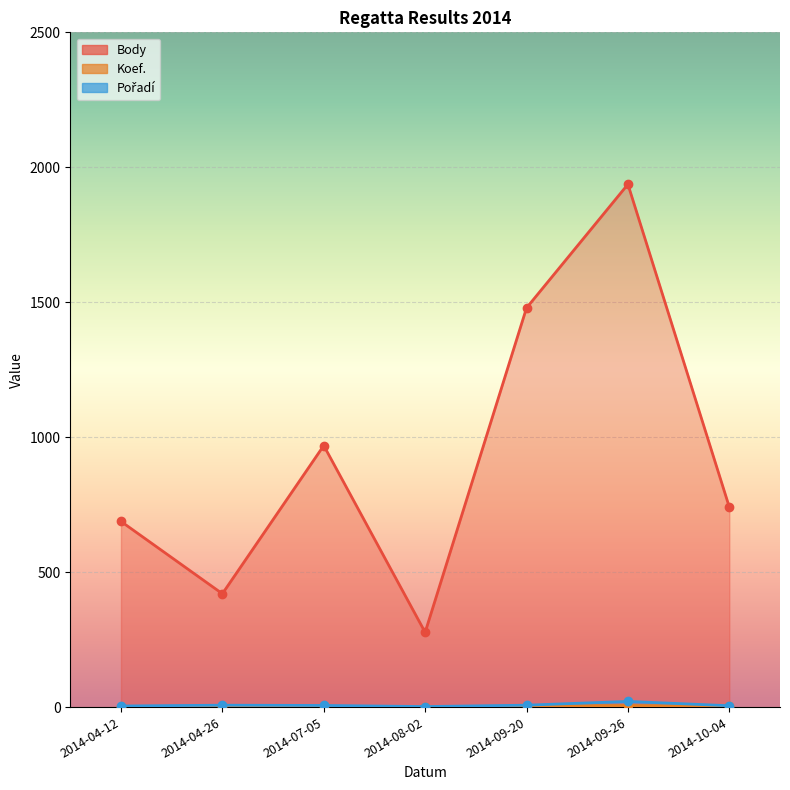

Rank the series at 2014-04-12 from highest to lowest value.

Body, Pořadí, Koef.